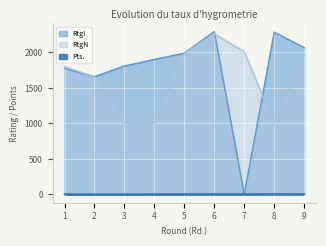

Is the value of Pts. at 8 greater than the value of RtgN at 9?

No